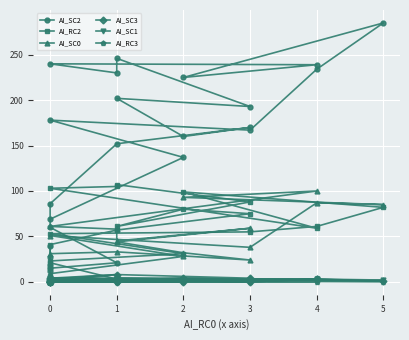

Rank the series by their maximum value, from lowest to highest.

AI_RC3, AI_SC1, AI_SC3, AI_SC0, AI_RC2, AI_SC2